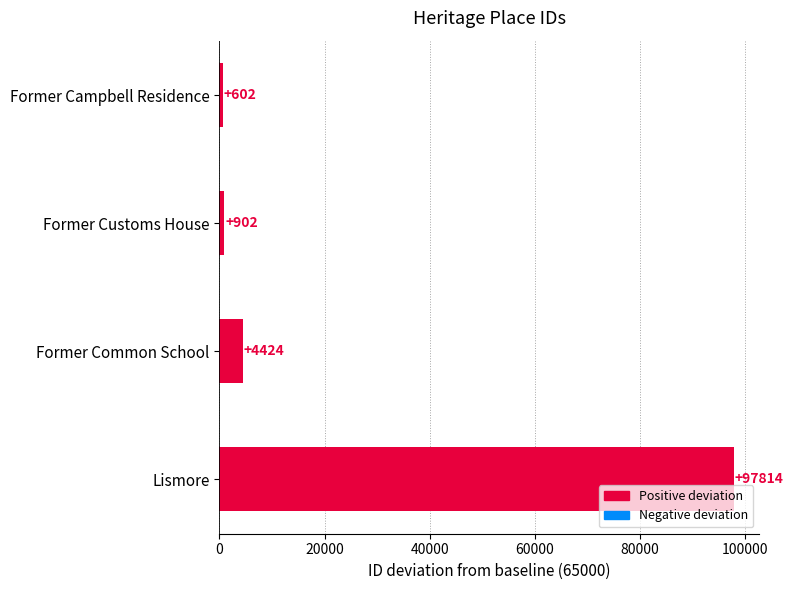

What is the difference between the second highest and minimum values?

3822